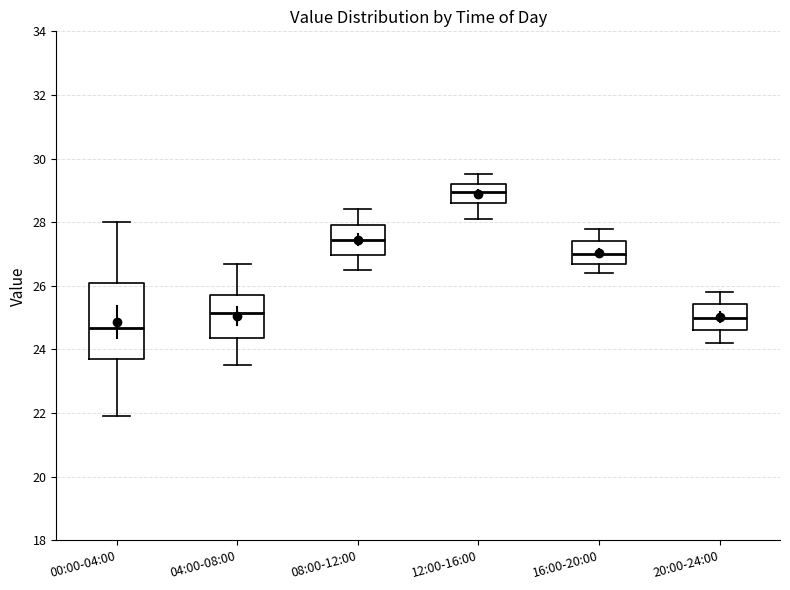

Where is the lower edge of the box for 00:00-04:00 on the y-axis? The values are not printed on the chart, so give them approximately, as read against the axis.

23.6